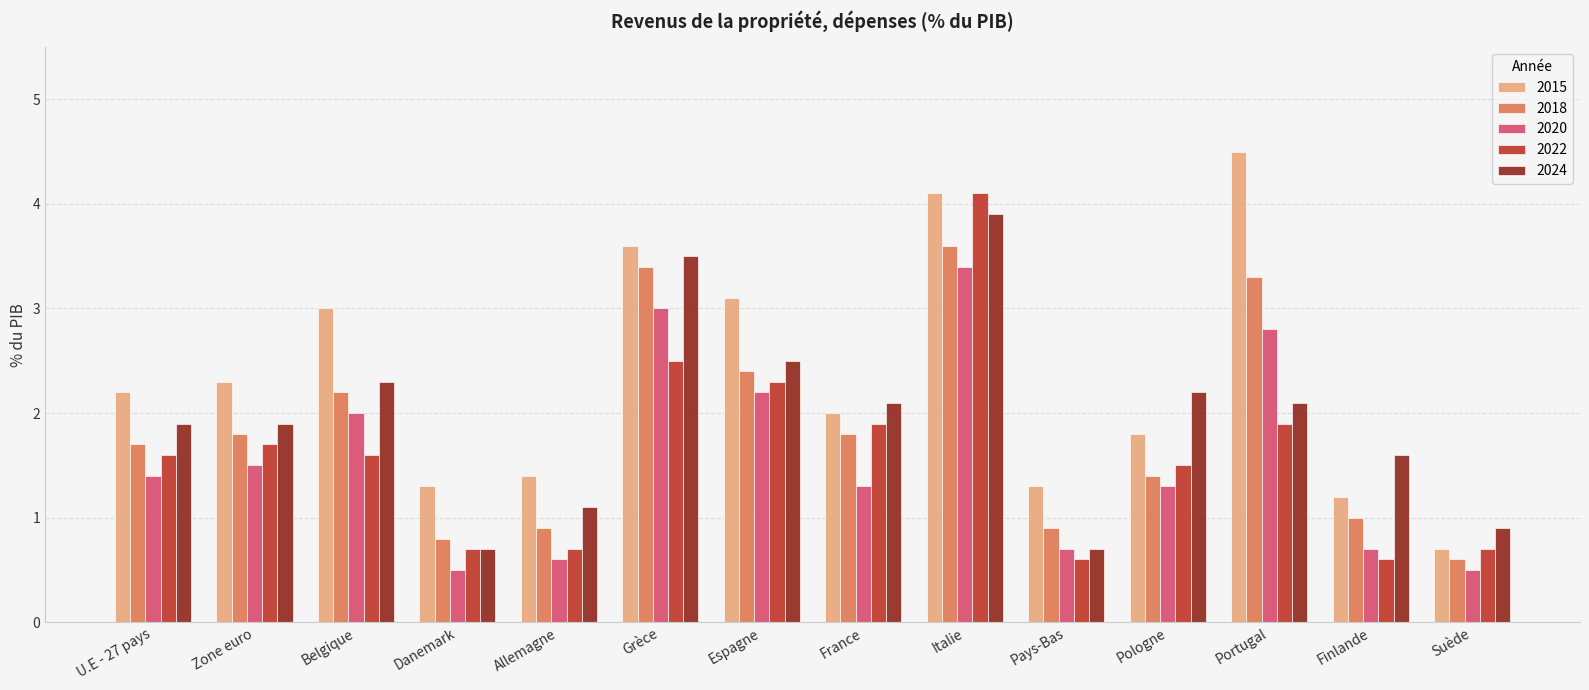

Which series changed the most between Italie and Pays-Bas?

2022